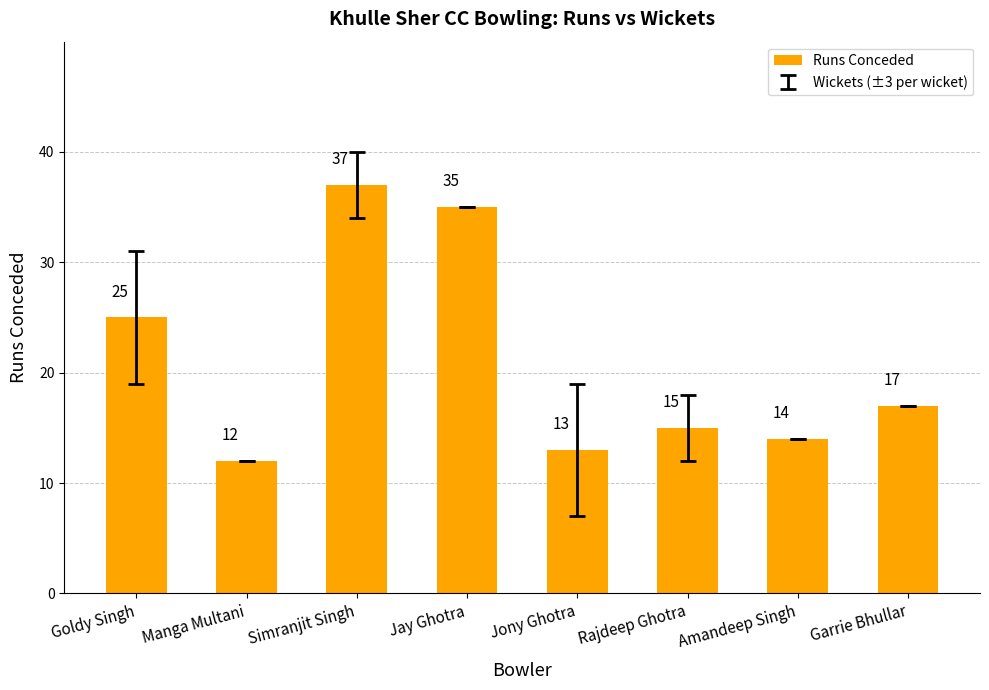

What is the sum of all values?

168